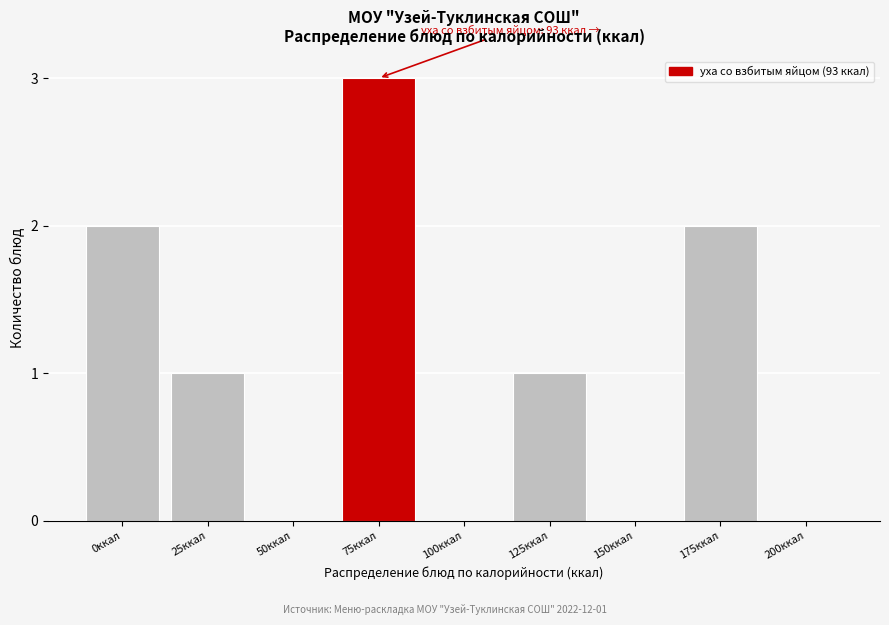

What is the sum of the values at 125ккал and 75ккал?

4